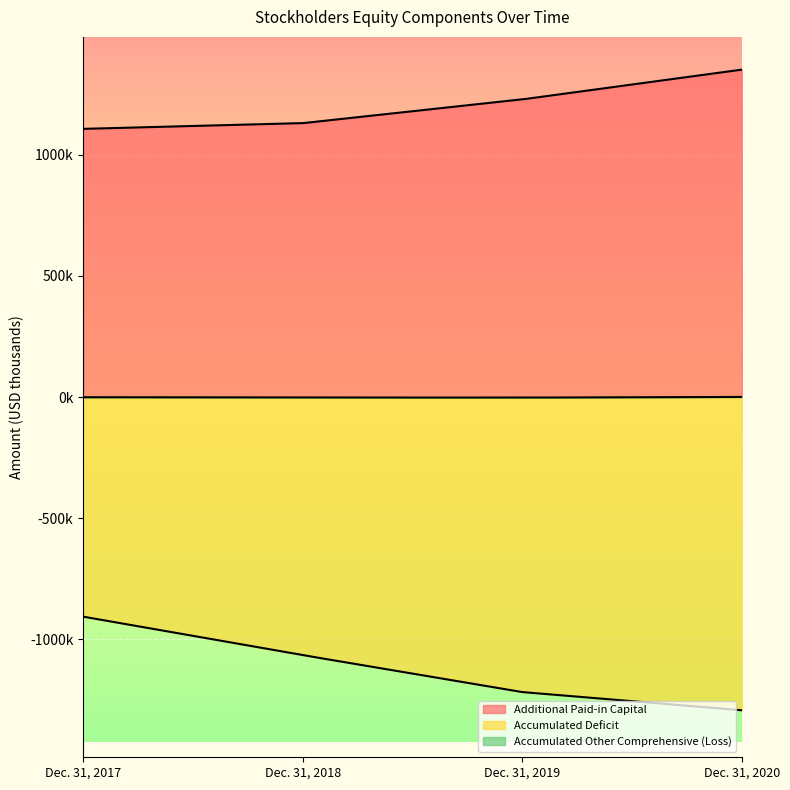

List the series in order of their peak value, highest first.

Additional Paid-in Capital, Accumulated Other Comprehensive (Loss), Accumulated Deficit